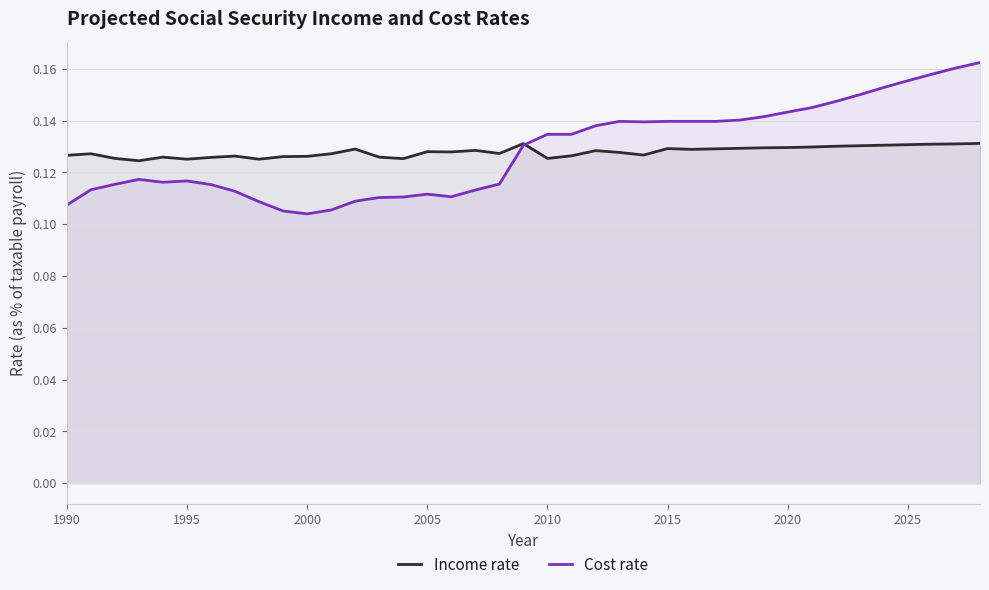

What are all the series names shown in the legend?

Income rate, Cost rate